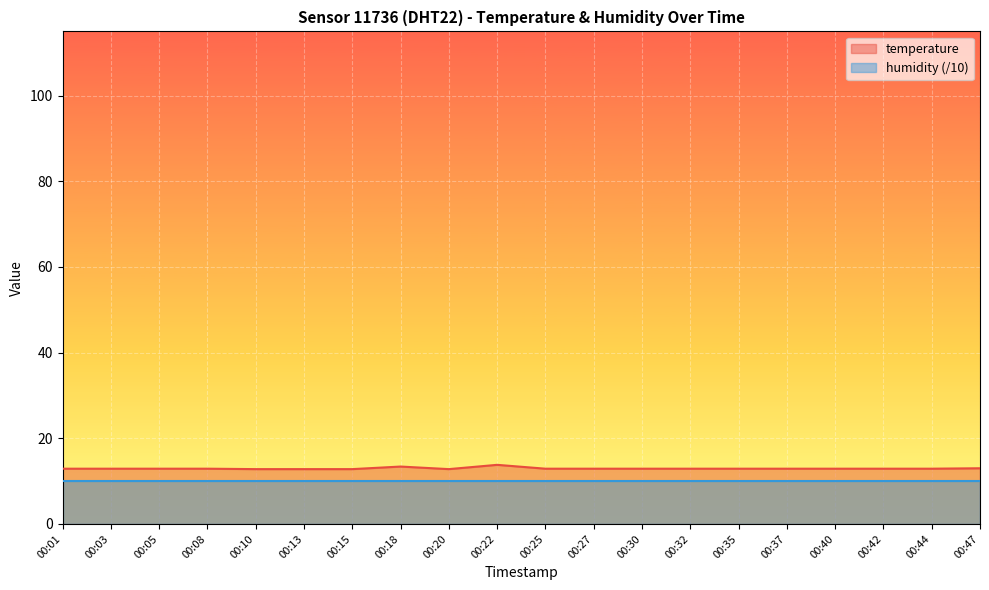

What is the difference between the values at 00:27 and 00:20?

0.1